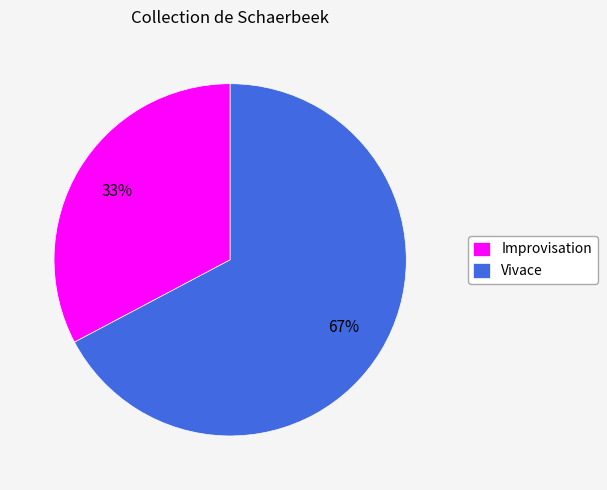

Is it true that Improvisation is 47% of the pie?

False